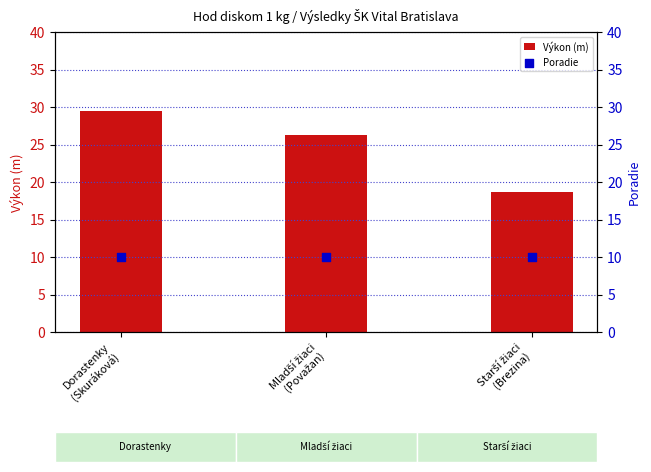

What is the total value across all series at Dorastenky
(Skuráková)?

39.5